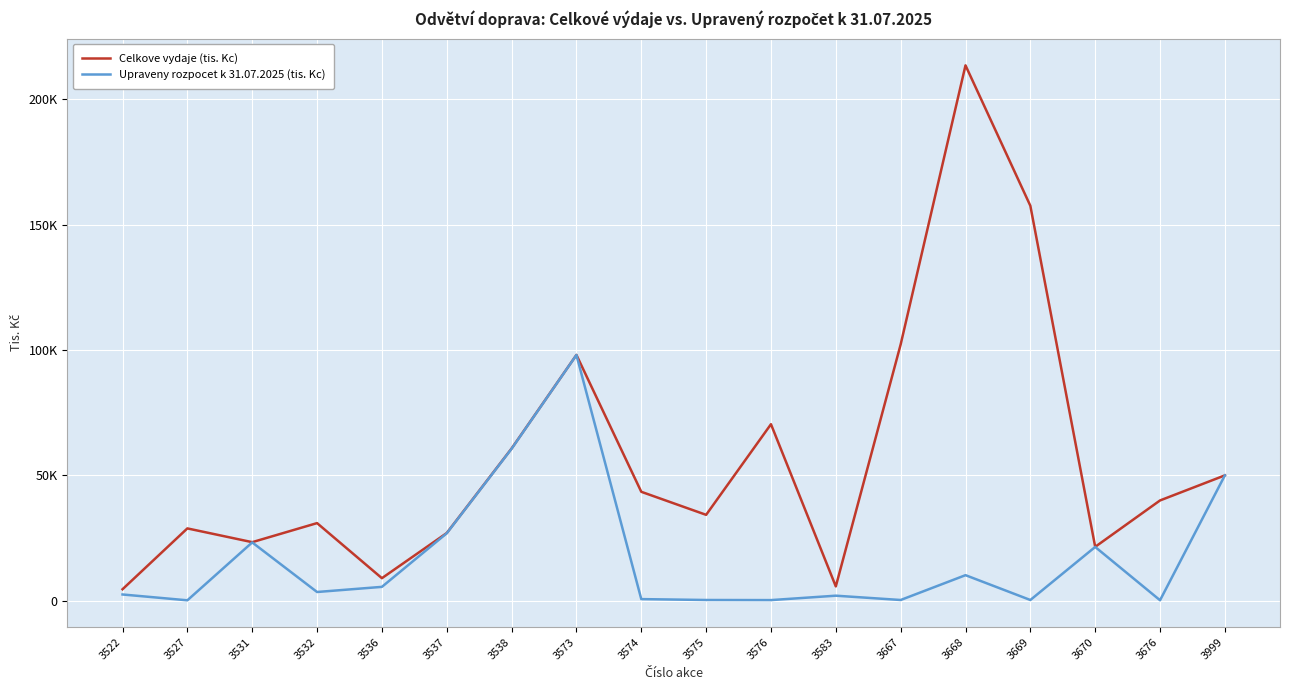

Is it true that Celkove vydaje (tis. Kc) equals 28846.6 at 3527?

True